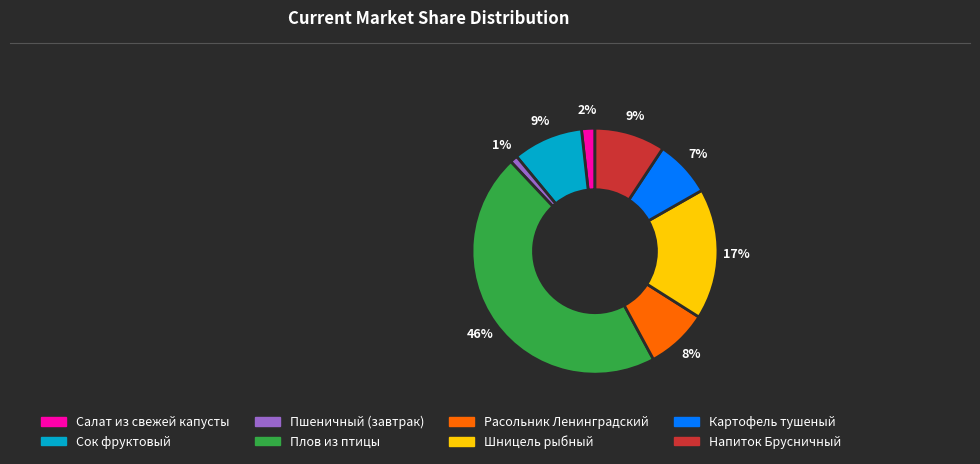

True or false: Картофель тушеный accounts for 13% of the total.

False